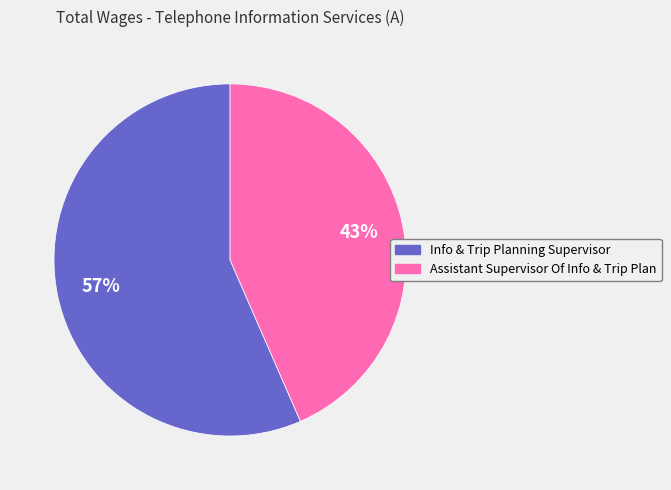

Count the number of slices in the pie.

2